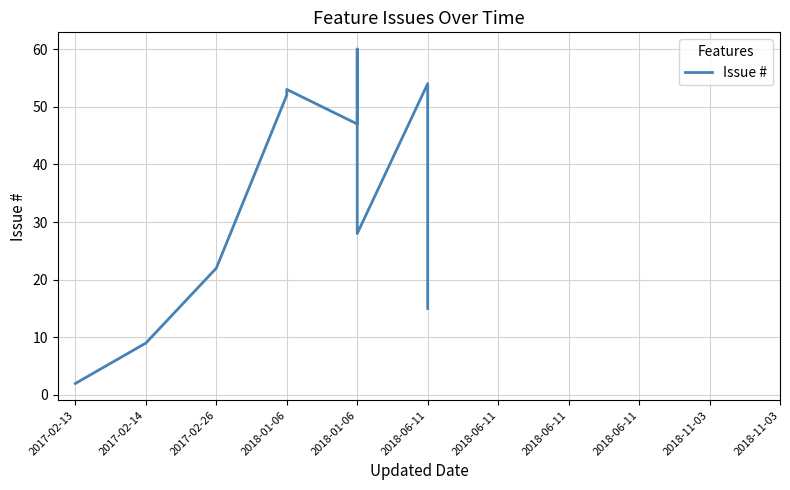

True or false: the data has more than 2 interior local peaks.

True